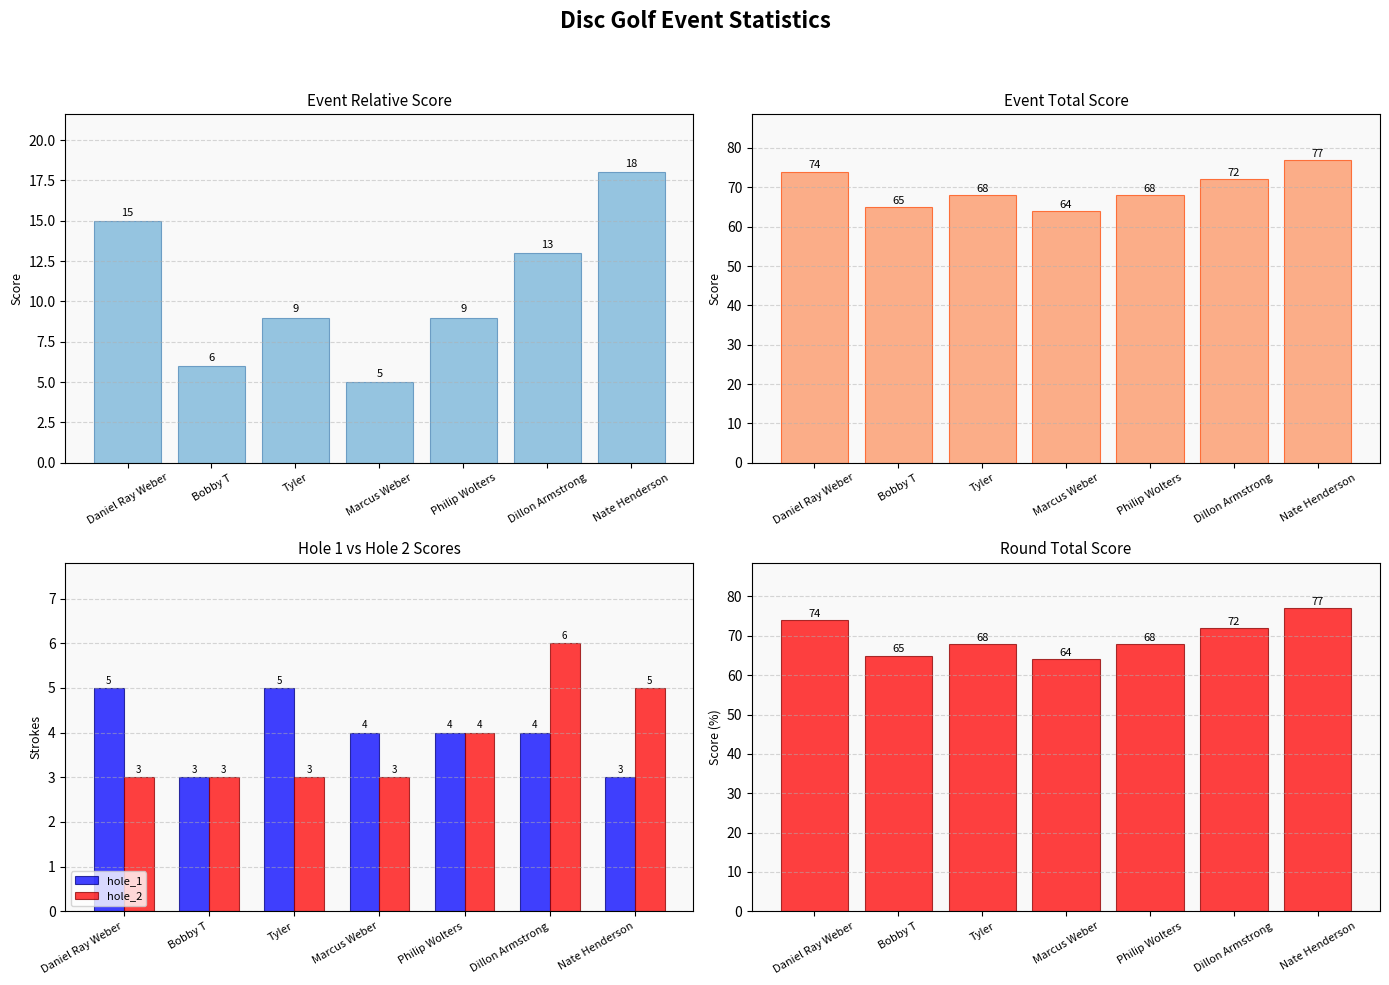

Rank the series at Philip Wolters from lowest to highest value.

hole_1, hole_2, event_relative_score, event_total_score, round_total_score